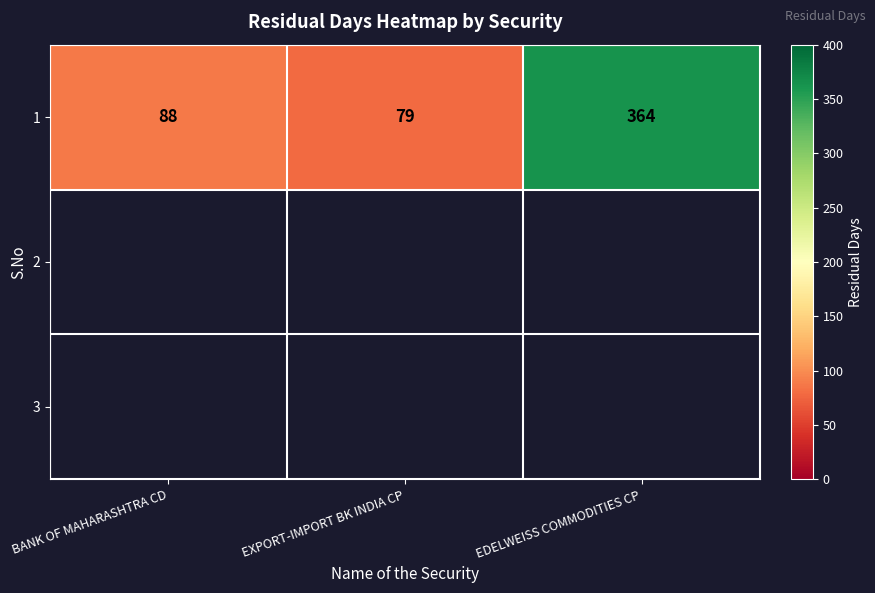

List the labels in order of 1 value, largest first.

EDELWEISS COMMODITIES CP, BANK OF MAHARASHTRA CD, EXPORT-IMPORT BK INDIA CP